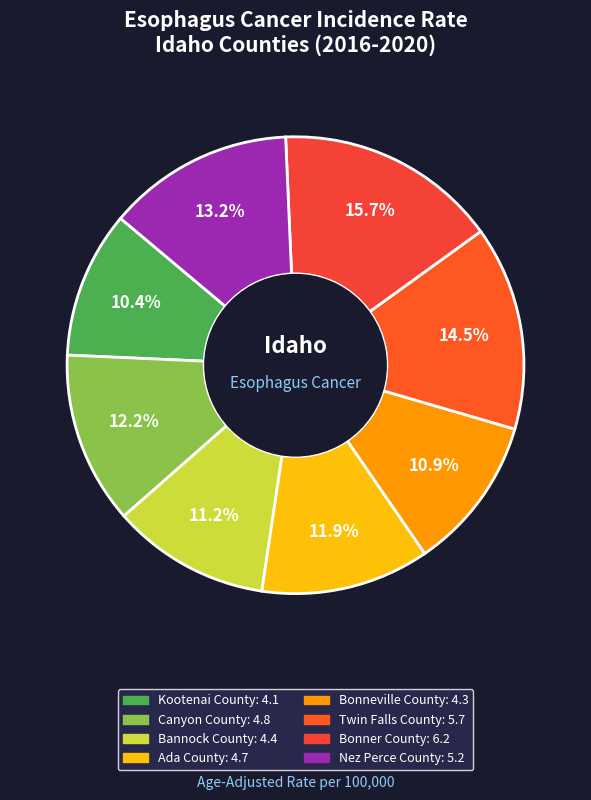

Is the sum of Kootenai County and Twin Falls County greater than half?

No